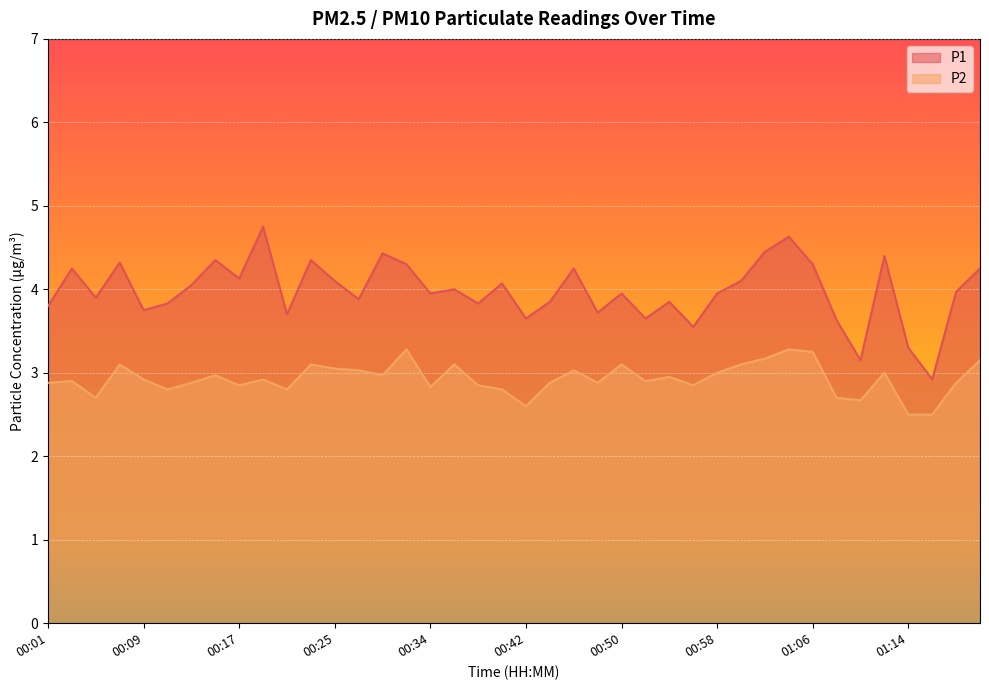

True or false: P2 and P1 intersect in this chart.

False